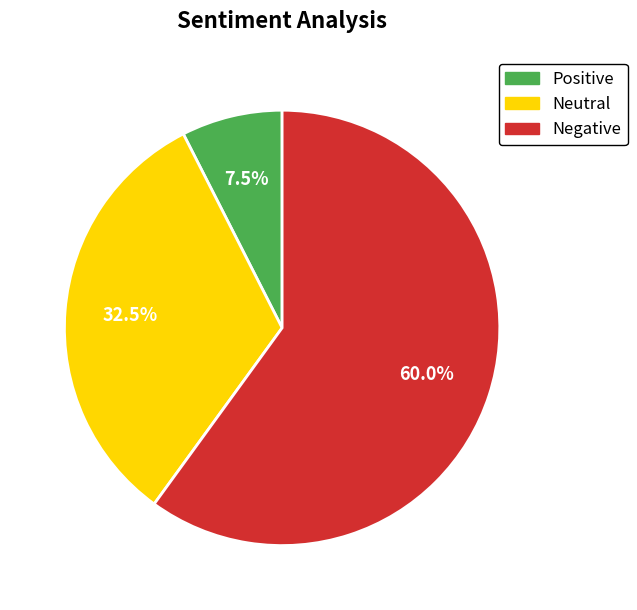

Does any single category account for the majority?

Yes